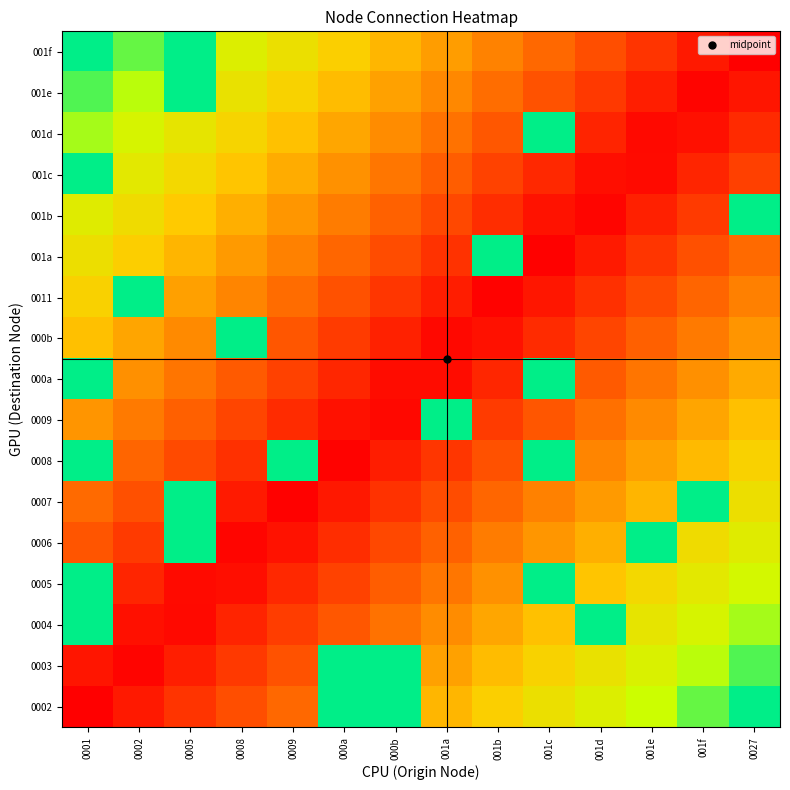

What is the greatest value displayed?

1.0